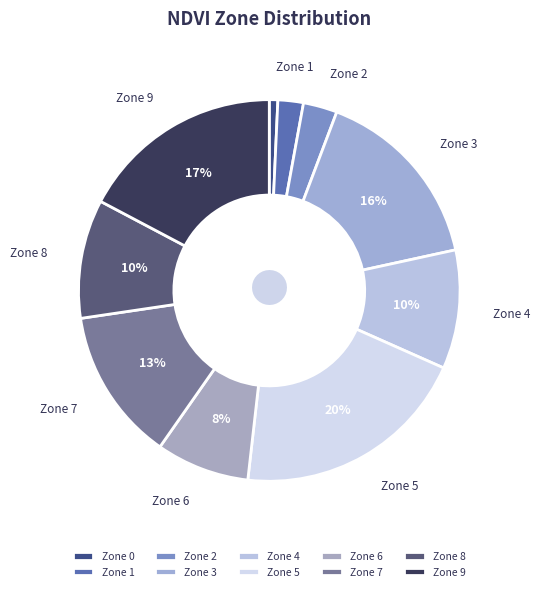

Is Zone 7 the majority of the pie?

No